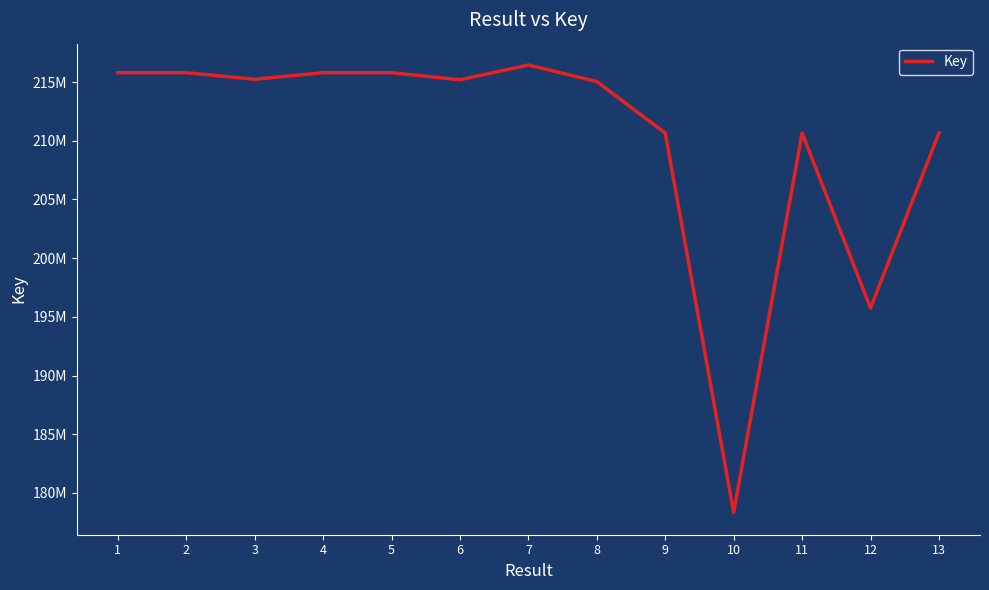

At which category does the data reach its first local peak?

4